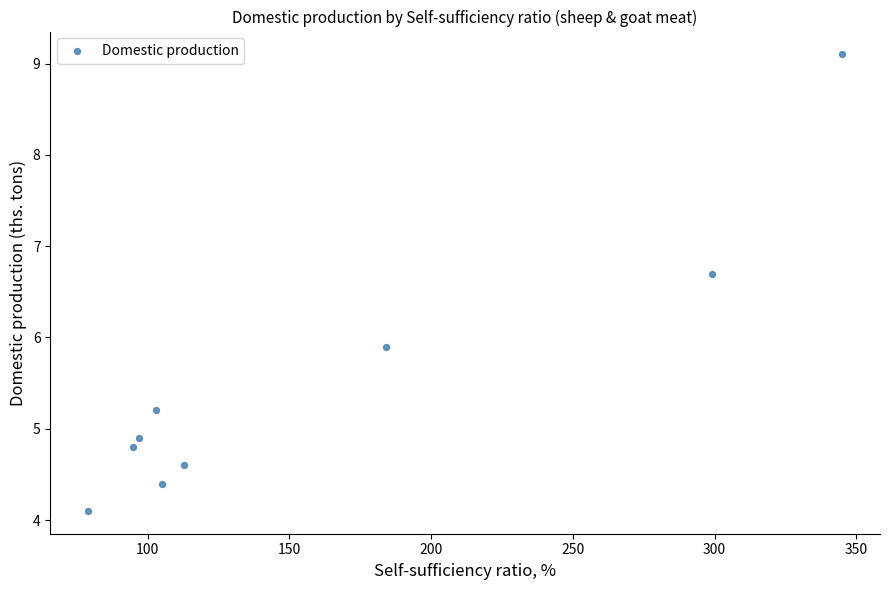

What Y value in the scatter plot is closest to 6?

5.9